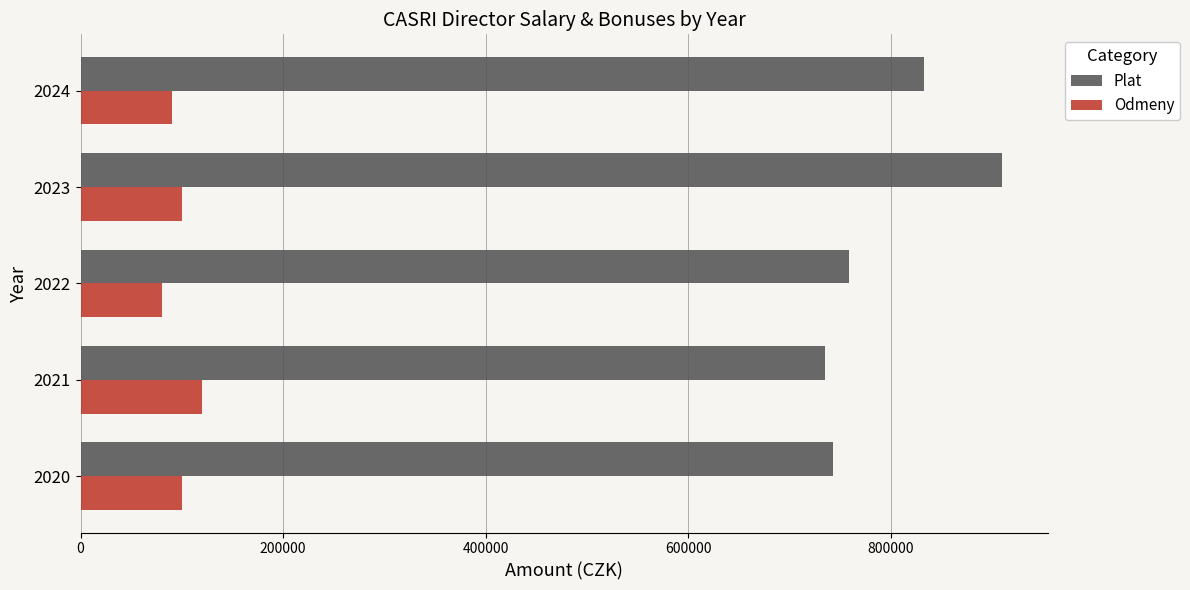

What is the minimum value for Odmeny?

80000